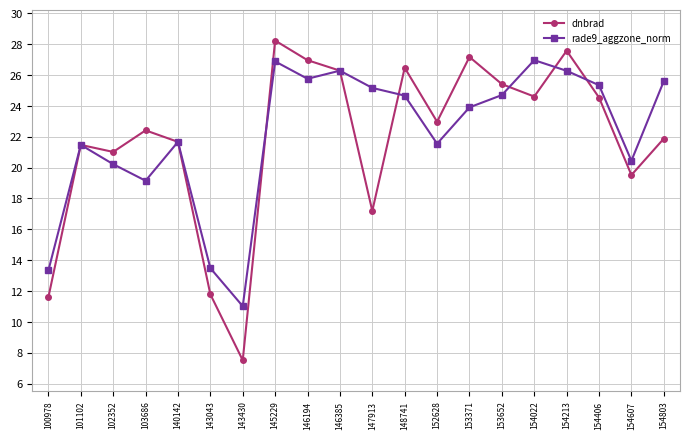

After their last crossing, which series has the higher values: dnbrad or rade9_aggzone_norm?

rade9_aggzone_norm